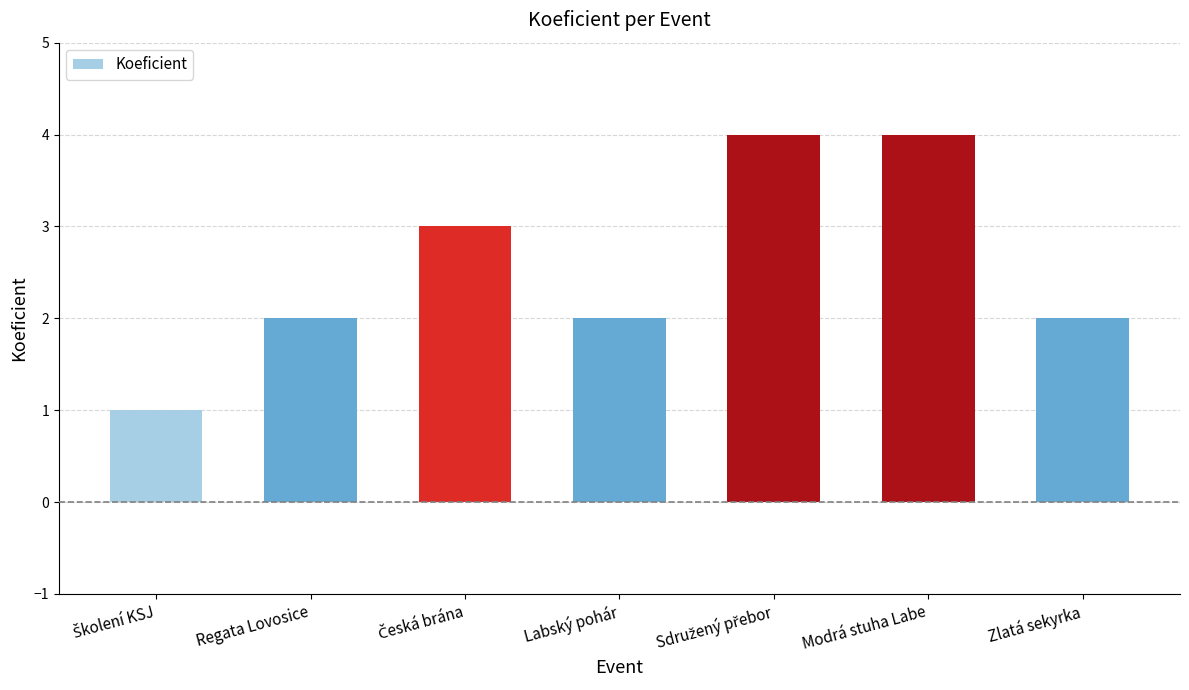

Between Modrá stuha Labe and Regata Lovosice, which is larger?

Modrá stuha Labe